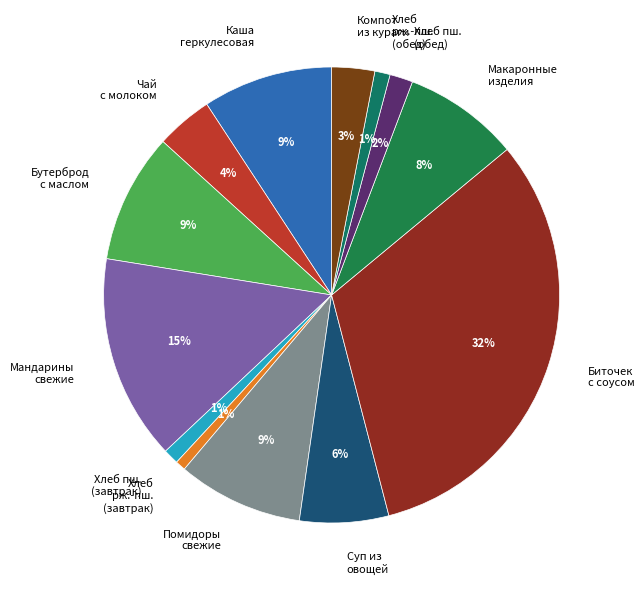

True or false: Хлеб пш. (завтрак) accounts for 1% of the total.

True